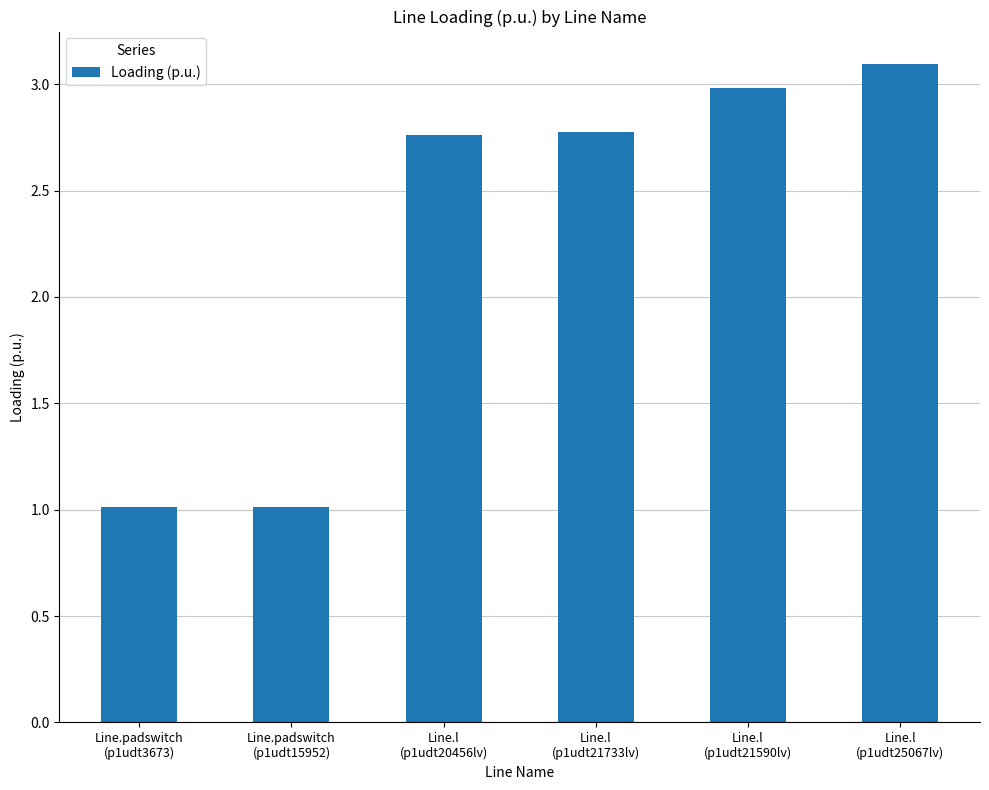

What is the approximate value at Line.padswitch
(p1udt3673)?

1.0